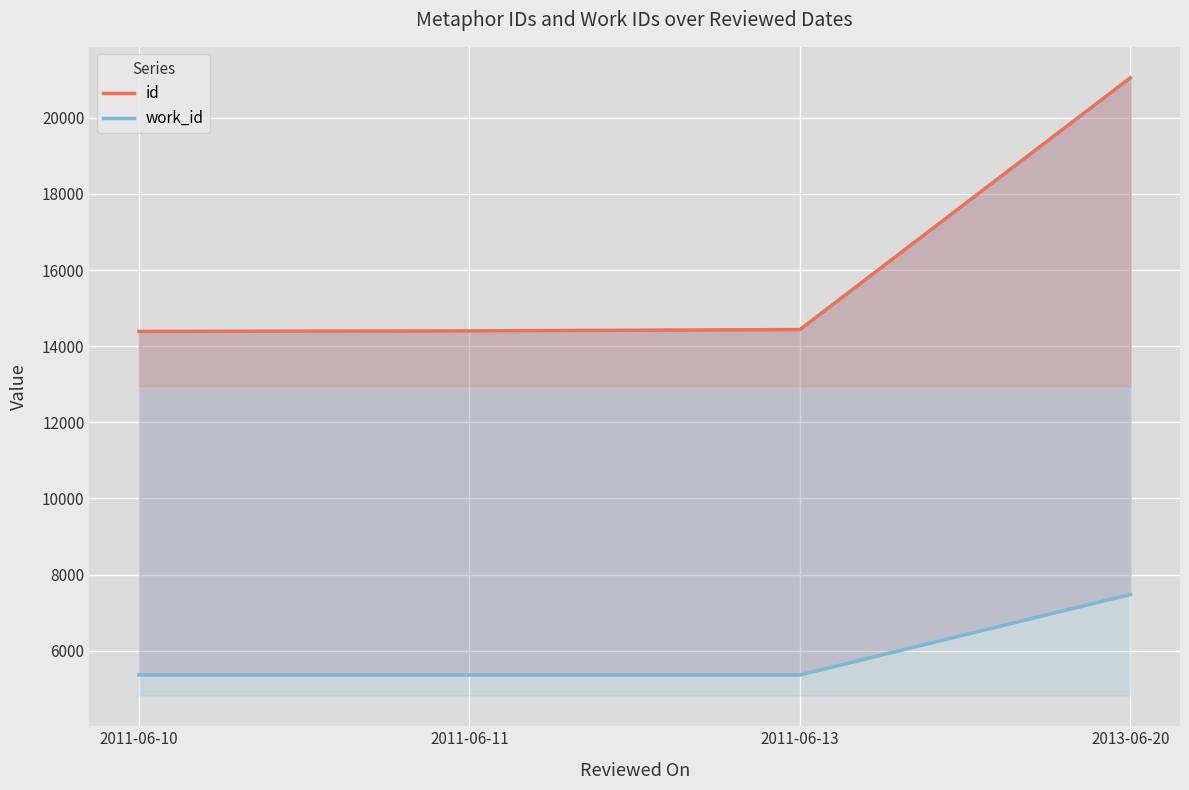

Reading left to right, list all the values displayed in this chart.

id: 14388	14402	14436	21050
work_id: 5366	5366	5366	7479